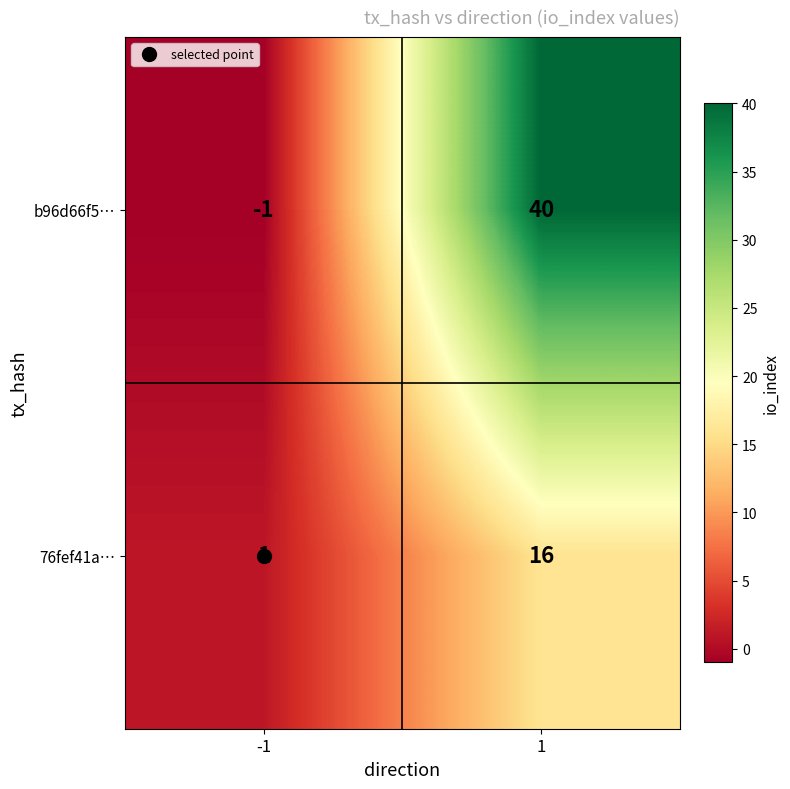

At how many categories does at least one series exceed 12?

1